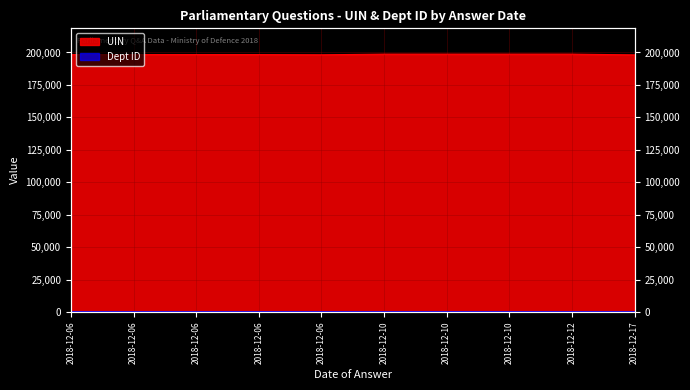

Reading right to left, transcribe all the data shown in this chart.

2018-12-17=198141	2018-12-12=198737	2018-12-10=198739	2018-12-10=198738	2018-12-10=198736	2018-12-06=198213	2018-12-06=198370	2018-12-06=198372	2018-12-06=198373	2018-12-06=198374